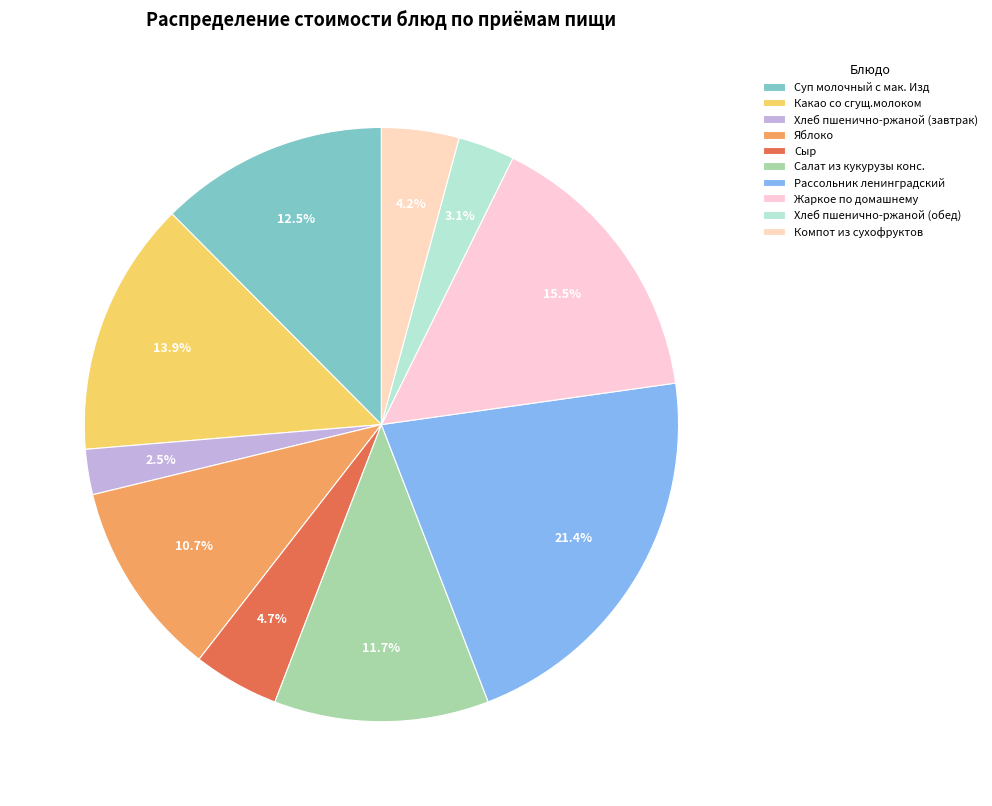

Do Суп молочный с мак. Изд and Жаркое по домашнему together represent more than half of the pie?

No